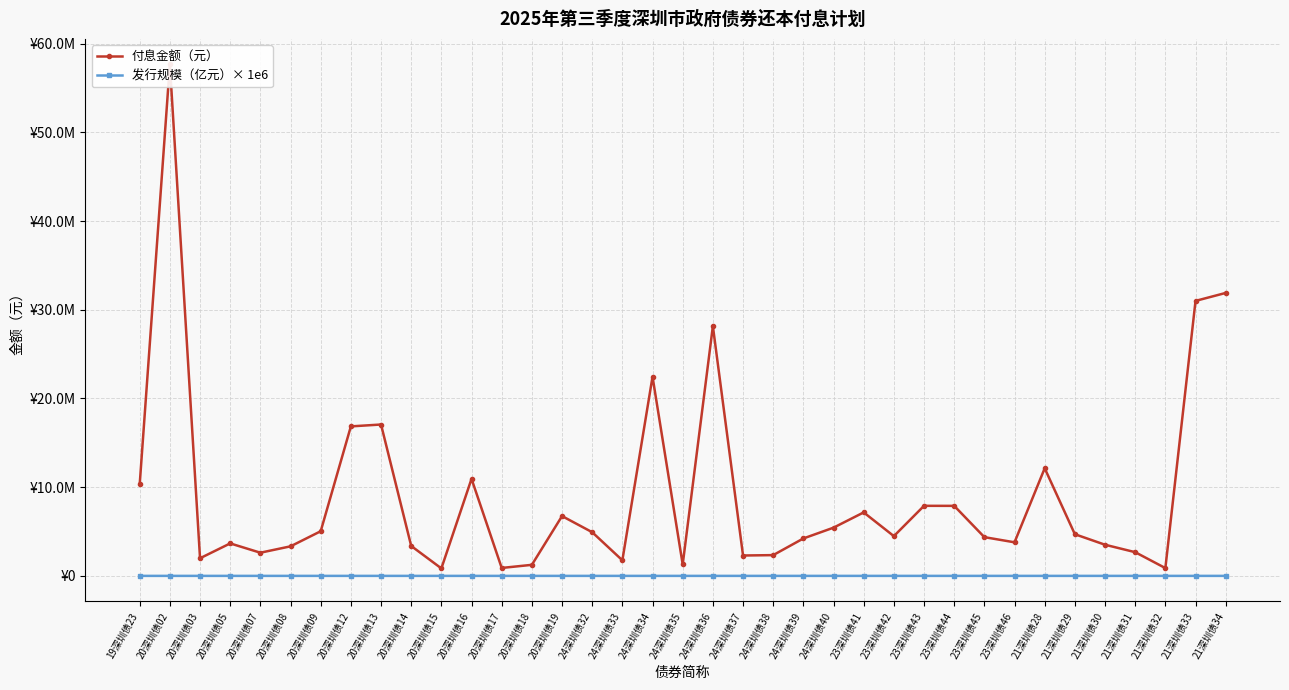

What is the average value of the 发行规模（亿元）× 1e6 series?

6.2